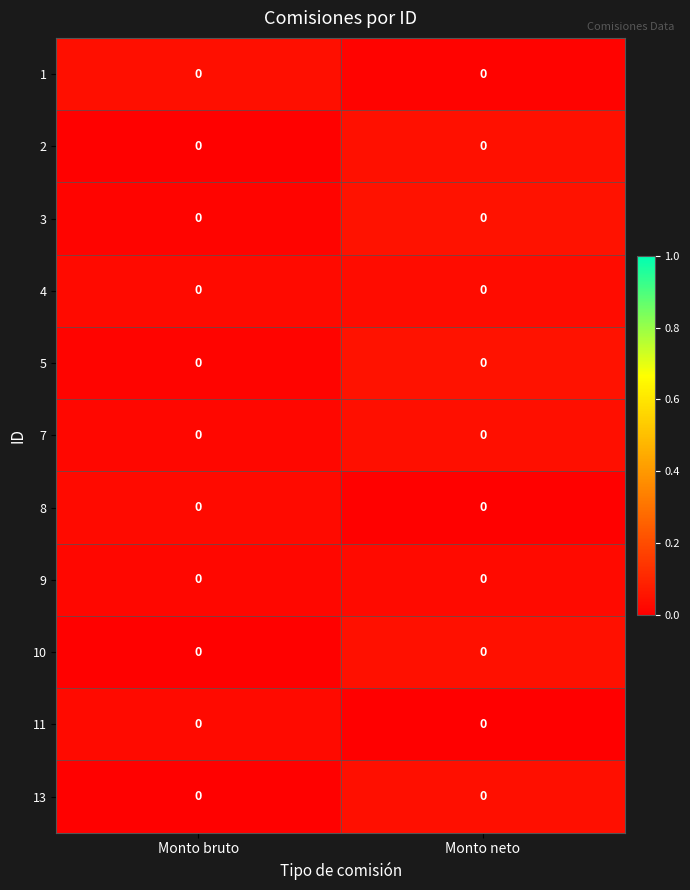

At which label does row_1 reach its minimum?

Monto bruto